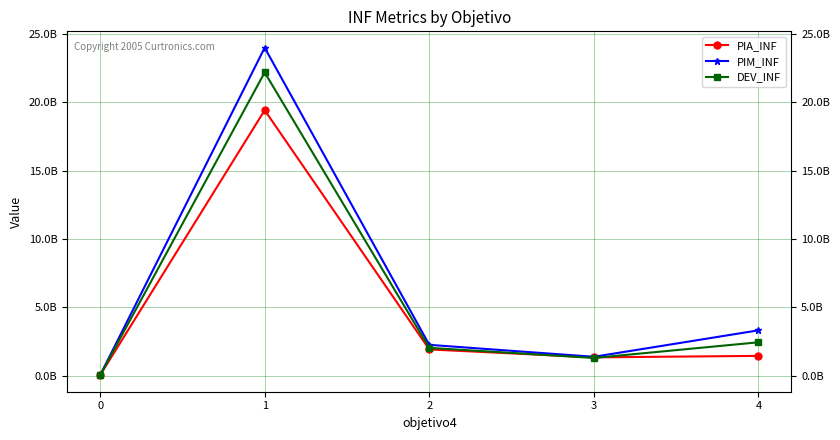

The value of PIM_INF at 2 is 1443483546.3. True or false?

False